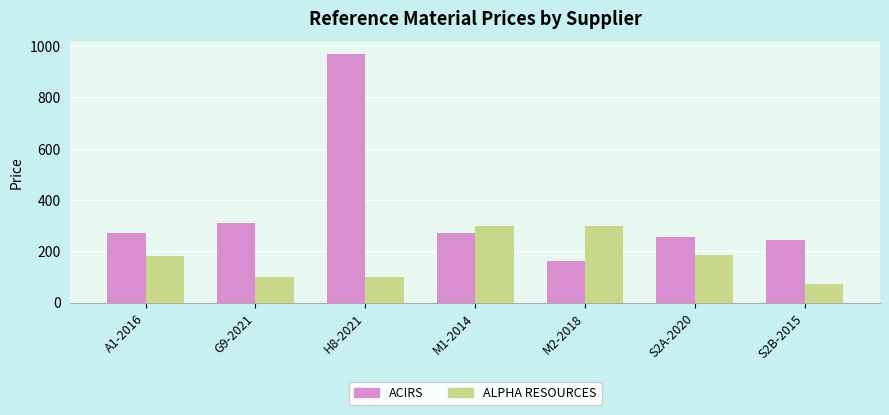

Which label corresponds to the smallest value in the chart?

S2B-2015